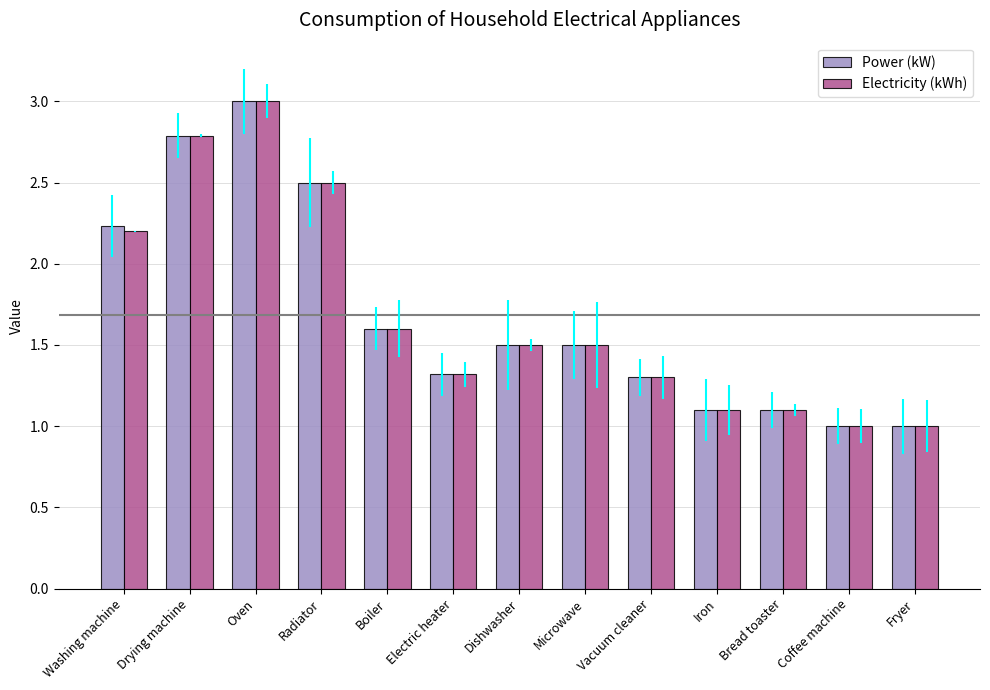

At which label does Power (kW) reach its peak?

Oven